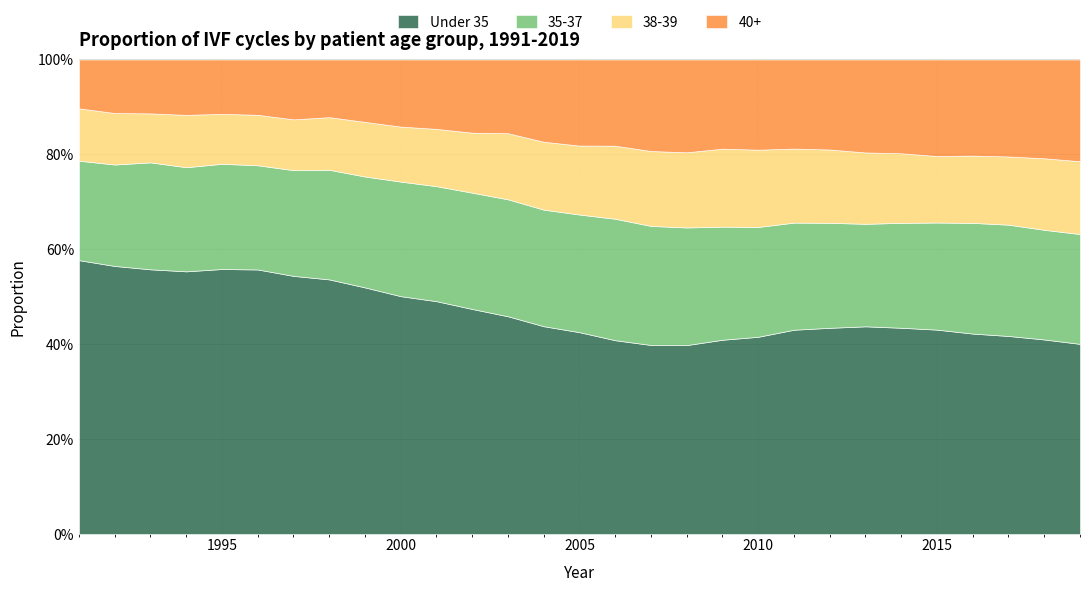

True or false: 40+ and Under 35 cross at least once.

False